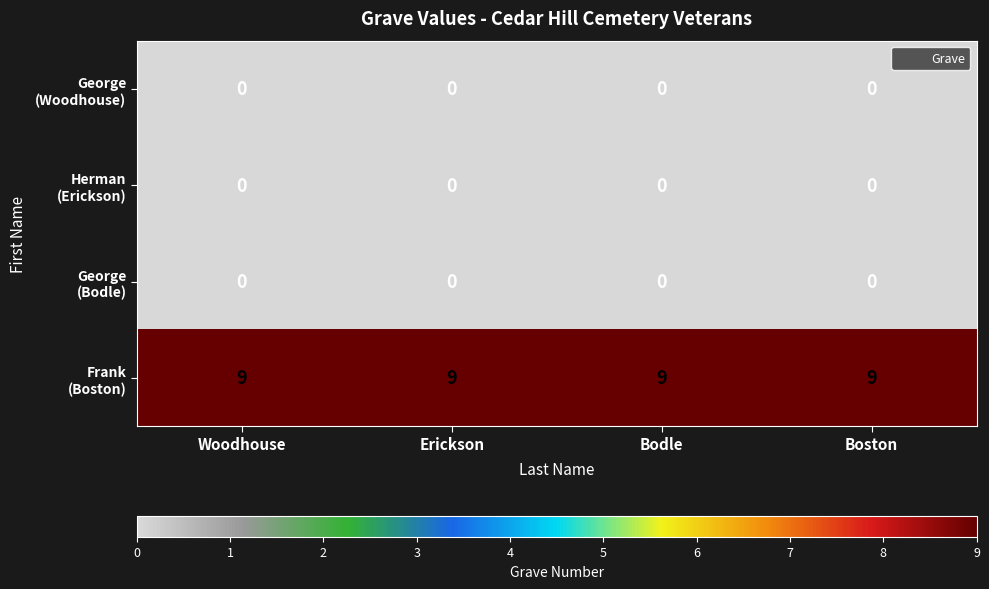

What is the maximum value shown in the chart?

9